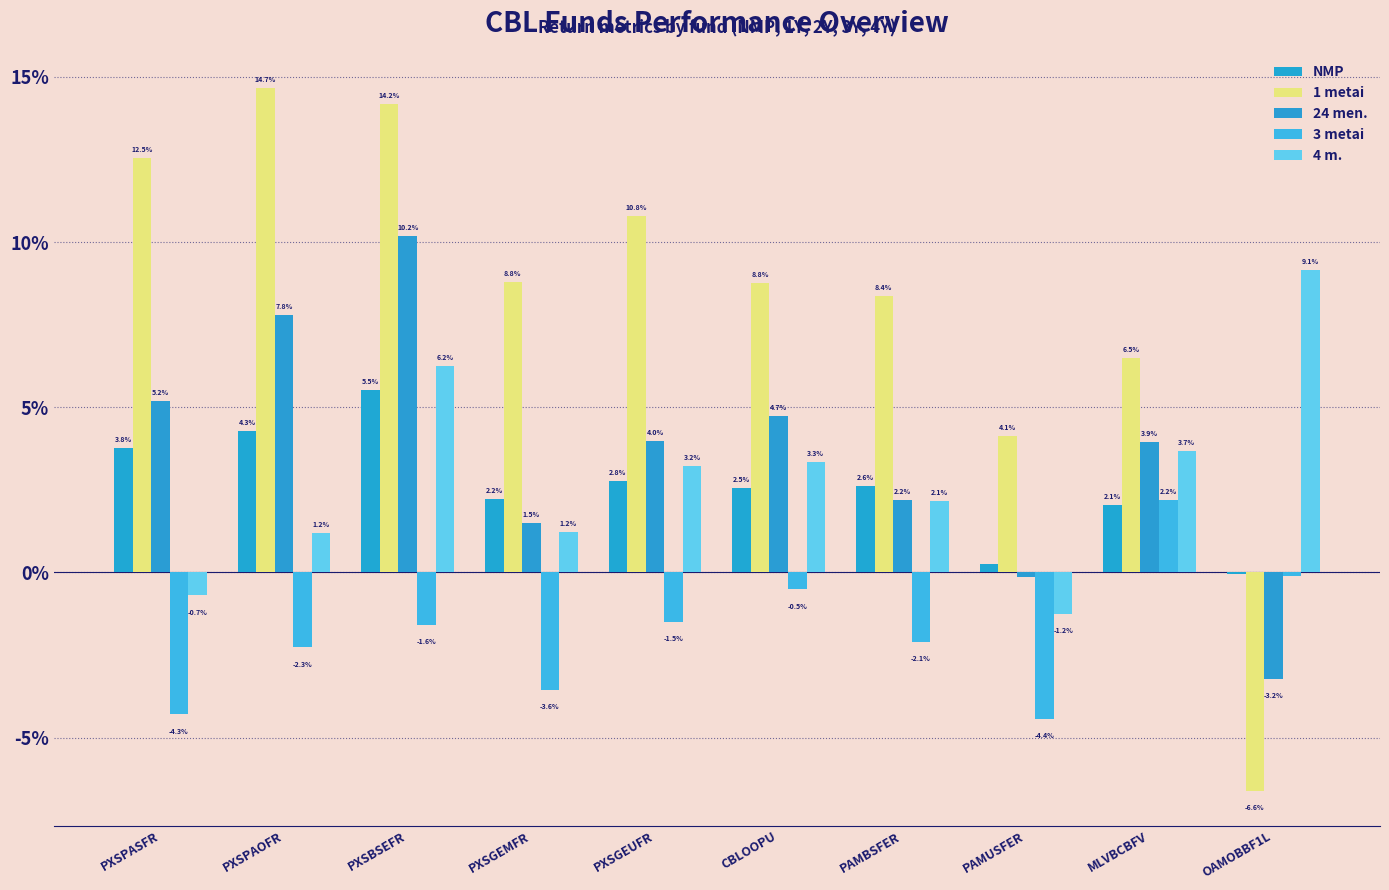

Which has a higher value, PAMUSFER or PXSBSEFR?

PXSBSEFR